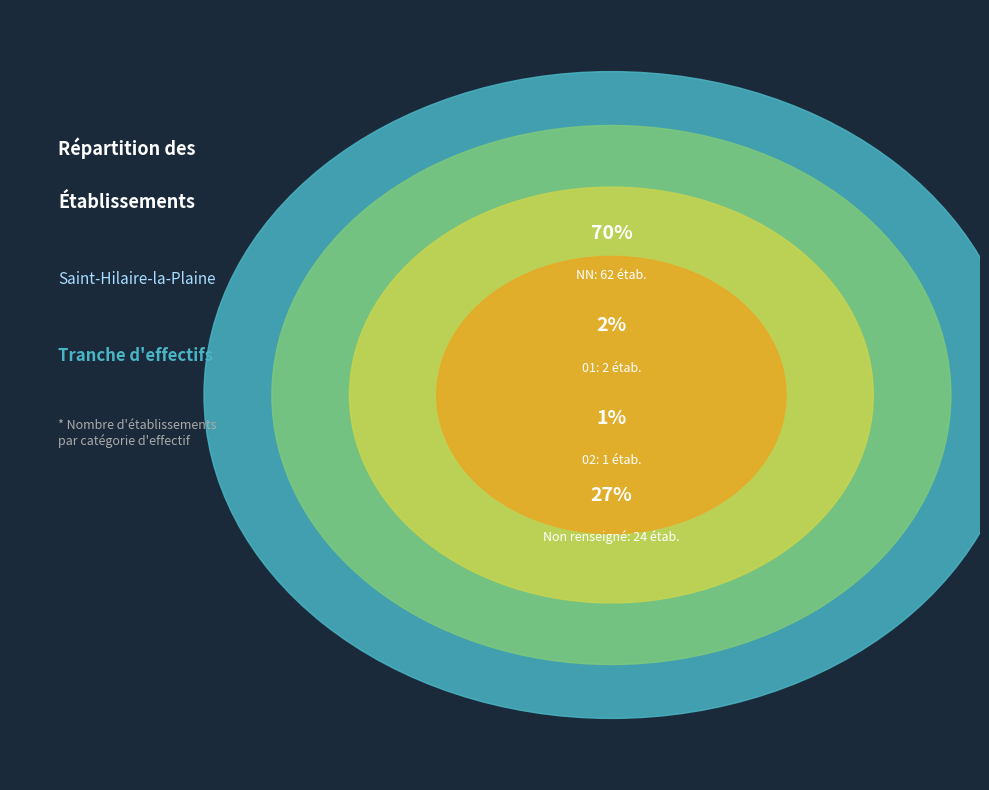

How many slices are in this pie chart?

4